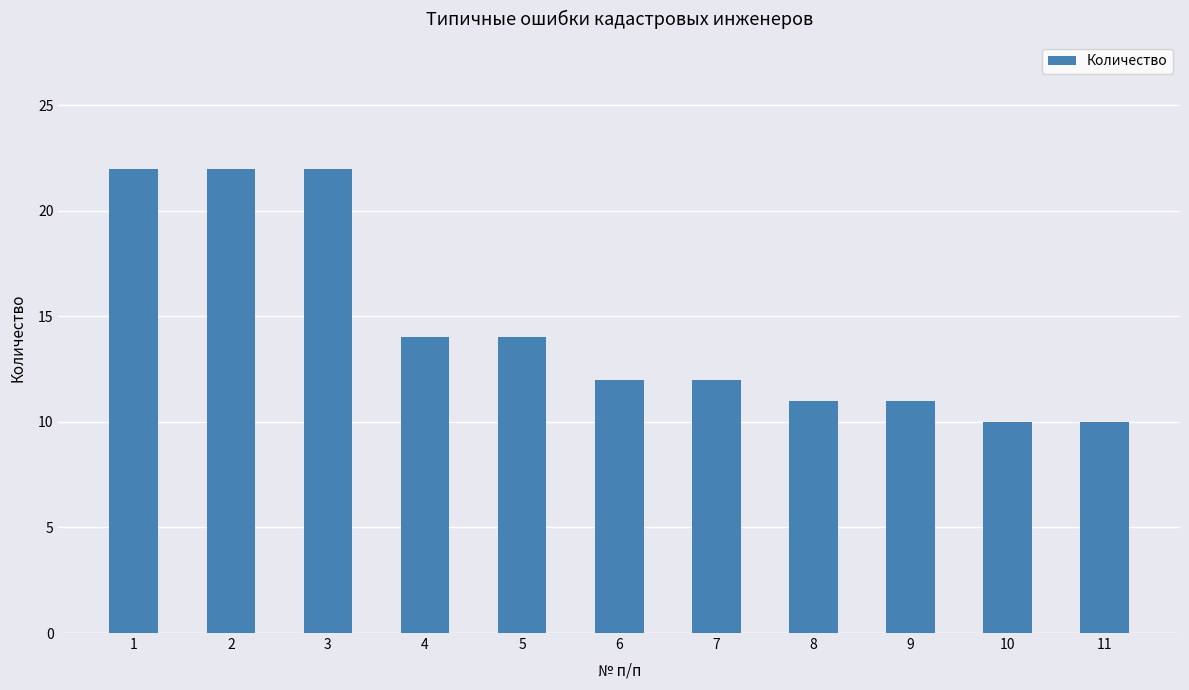

The value at 8 is 16. True or false?

False